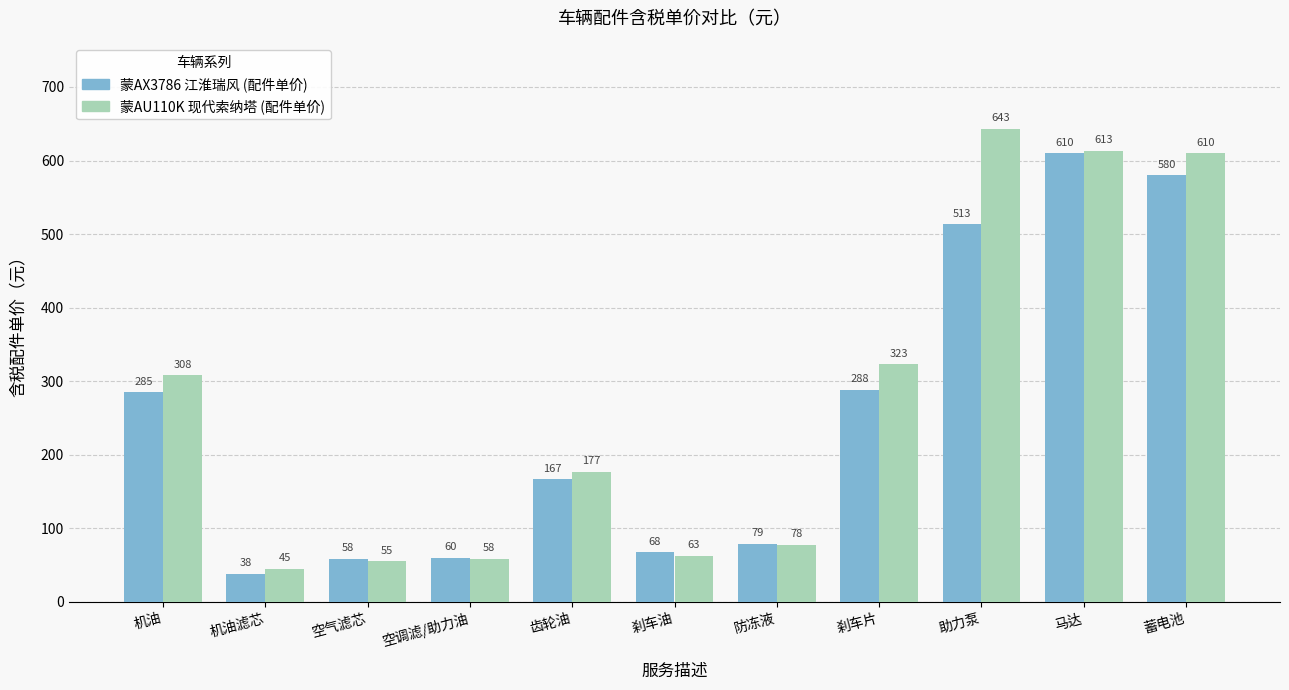

What is the difference between the second highest and second lowest values in the 蒙AX3786 江淮瑞风 (配件单价) series?

521.7